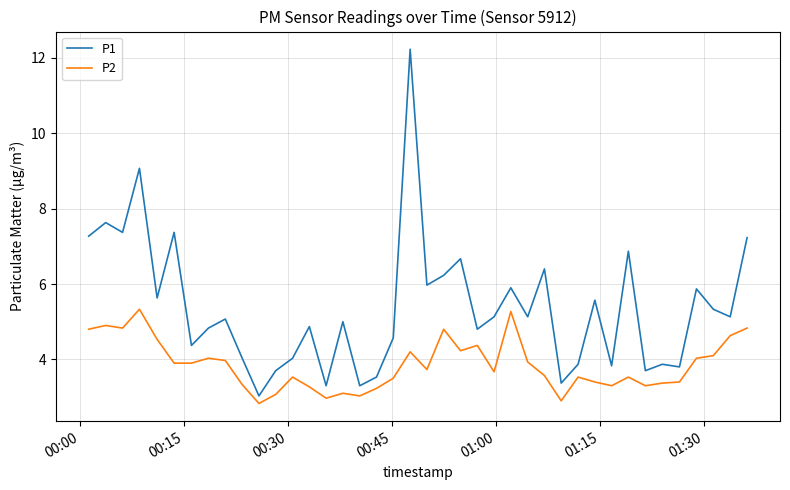

In P1, how many points are higher than both neighbors (excluding endpoints)?

14